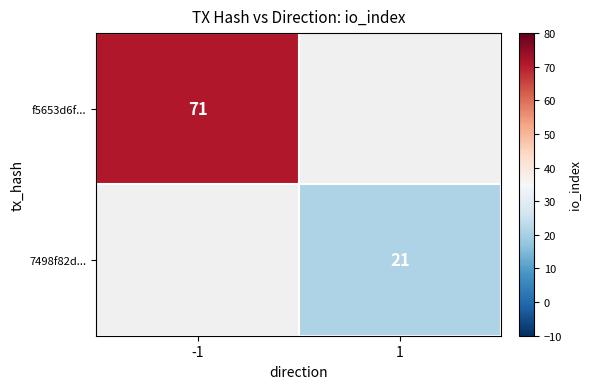

At which category does the chart reach its minimum across all series?

1